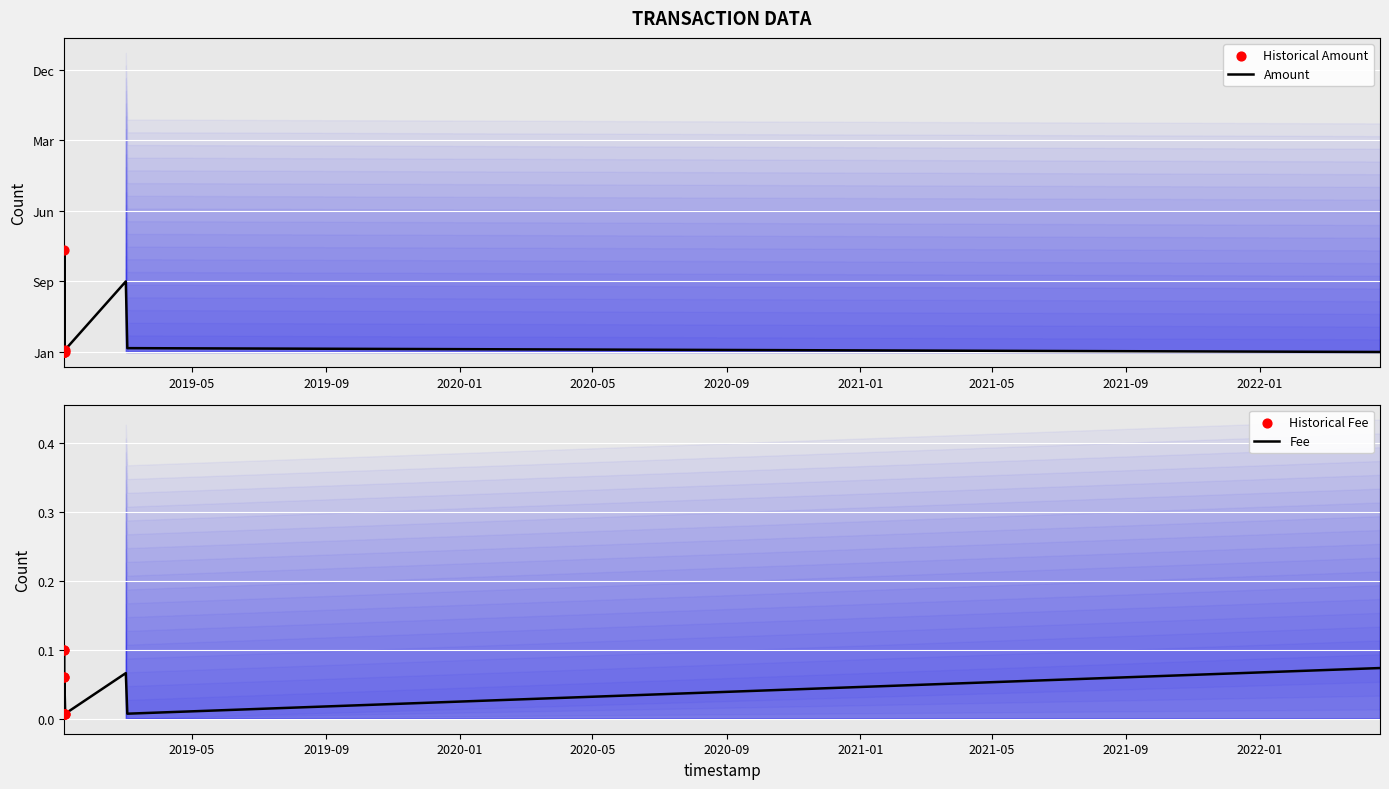

At how many categories does at least one series exceed 845?

2